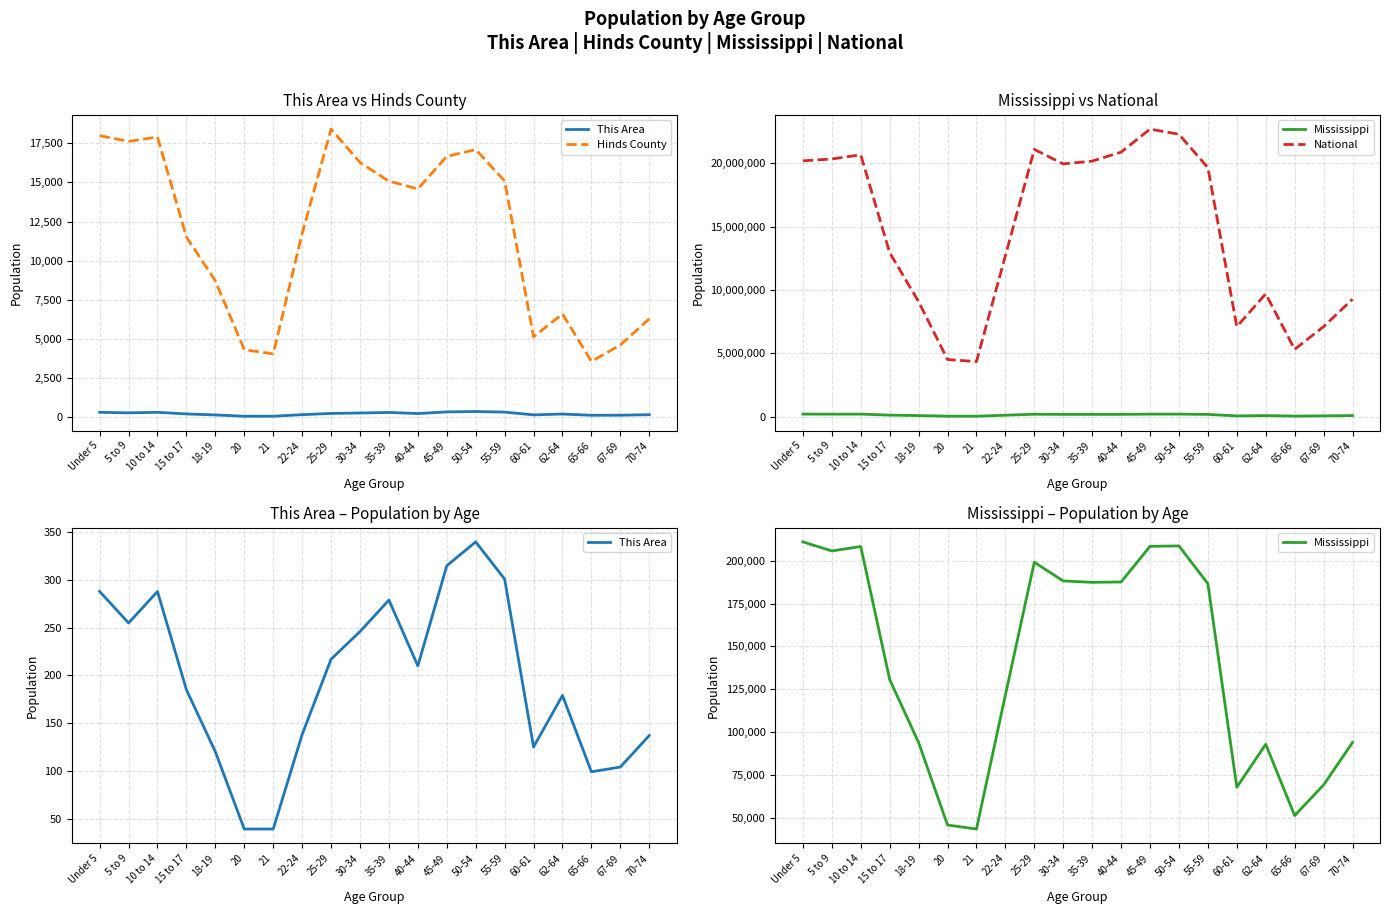

Is the value of This Area at 25-29 greater than the value of Mississippi at 25-29?

No